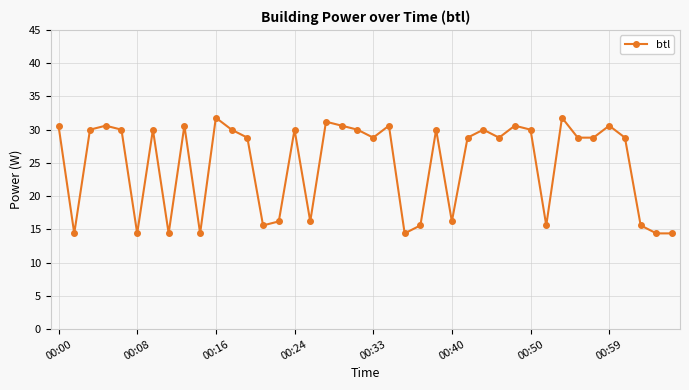

What is the value of the 28th point from the left?

30.0